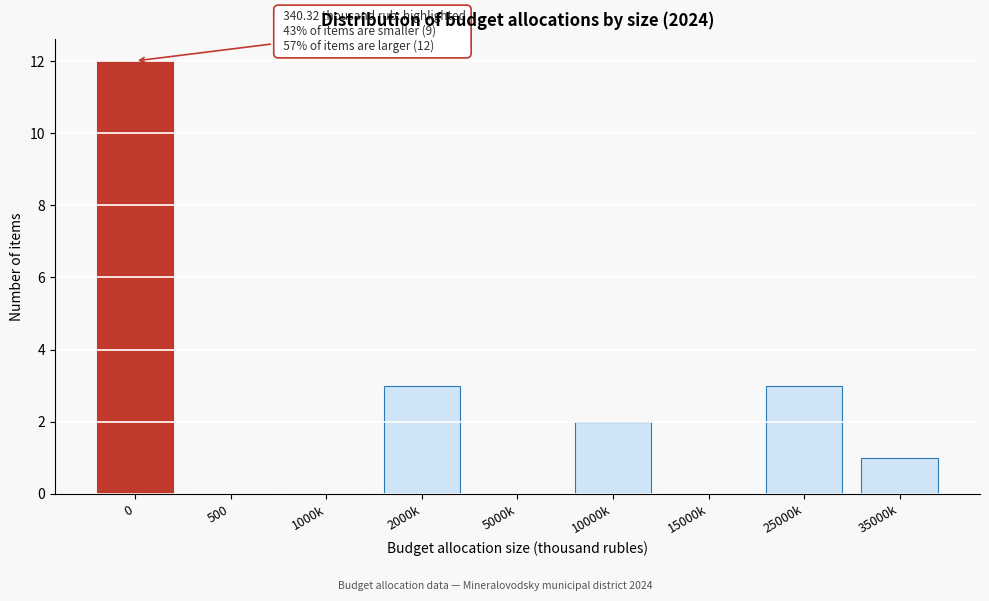

Reading right to left, list all the values displayed in this chart.

35000k=1	25000k=3	15000k=0	10000k=2	5000k=0	2000k=3	1000k=0	500=0	0=12